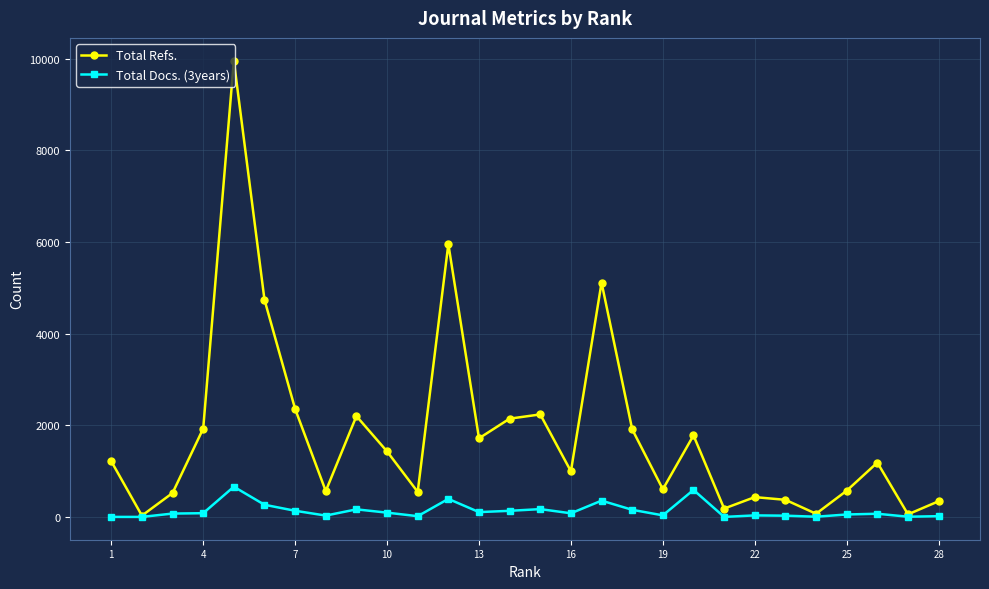

Which series has the largest total across all categories?

Total Refs.